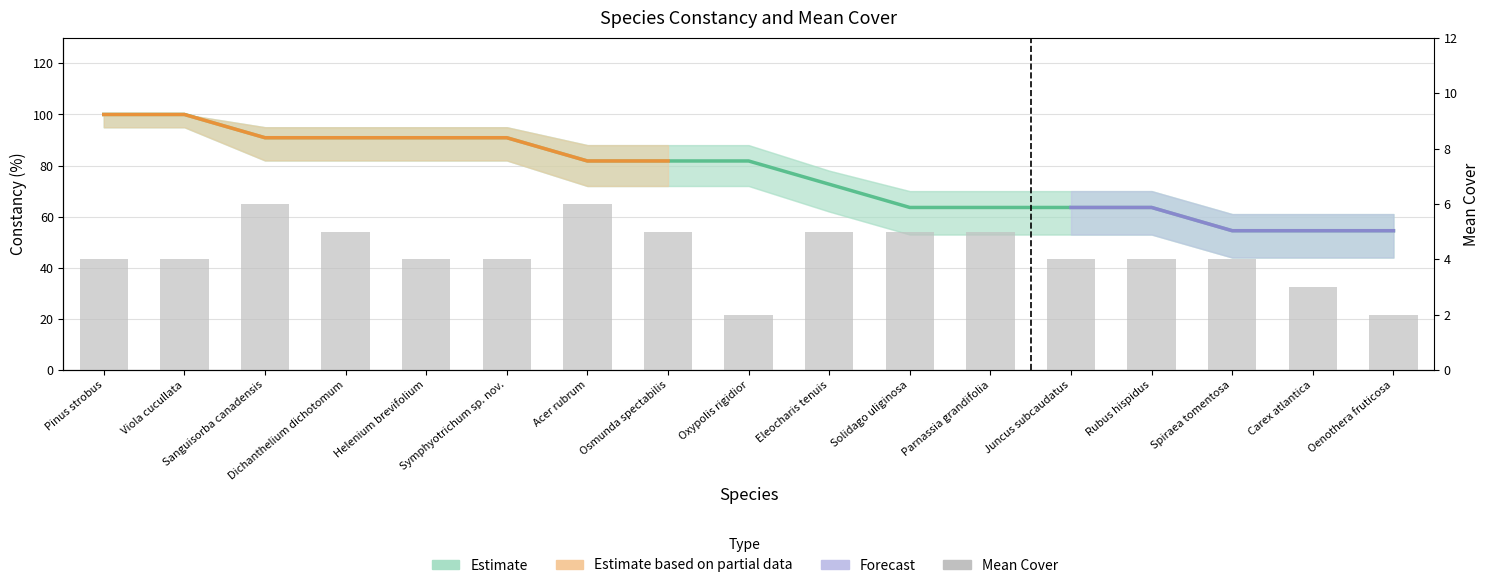

At which label does Mean Cover reach its minimum?

Oxypolis rigidior